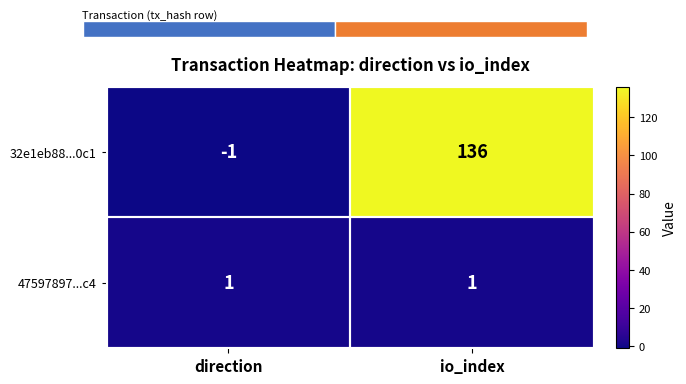

What is the average value of the 32e1eb88...0c1 series?

68